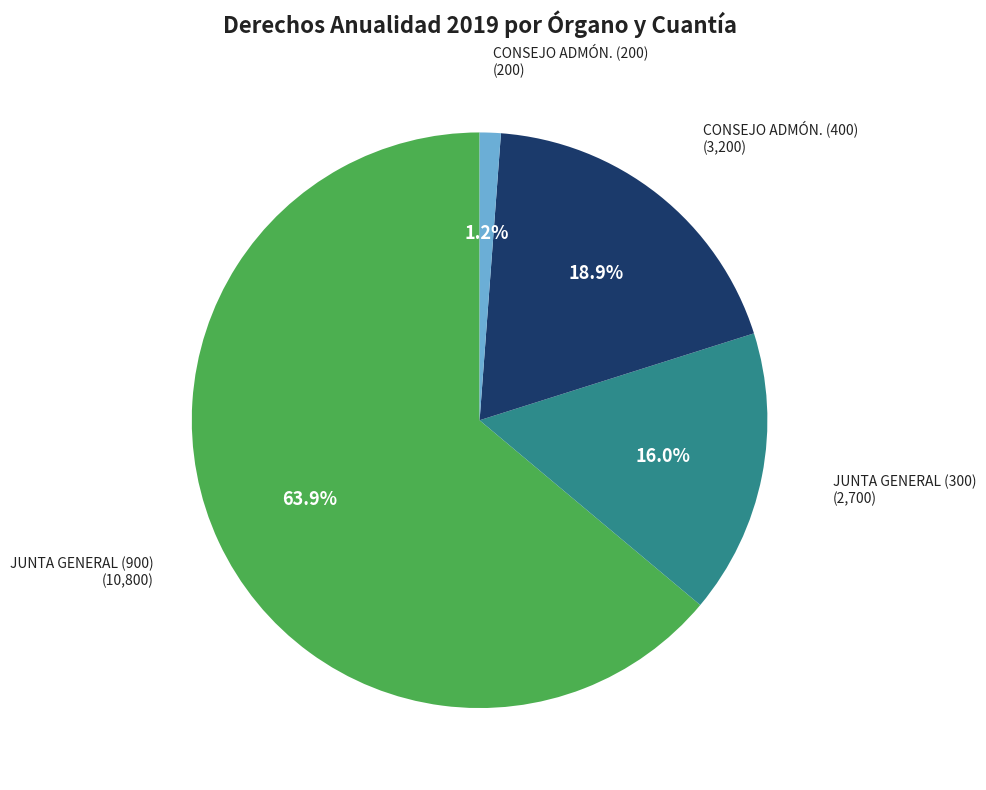

Approximately how many times larger is the value at JUNTA GENERAL (900) compared to CONSEJO ADMÓN. (400)?

3.4